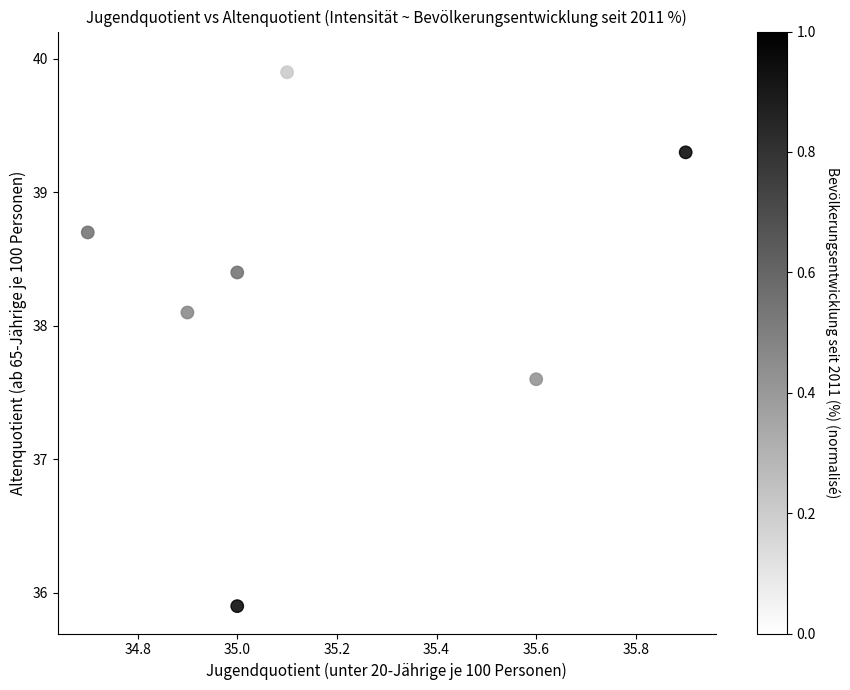

What is the range of Y values (max minus min)?

4.1